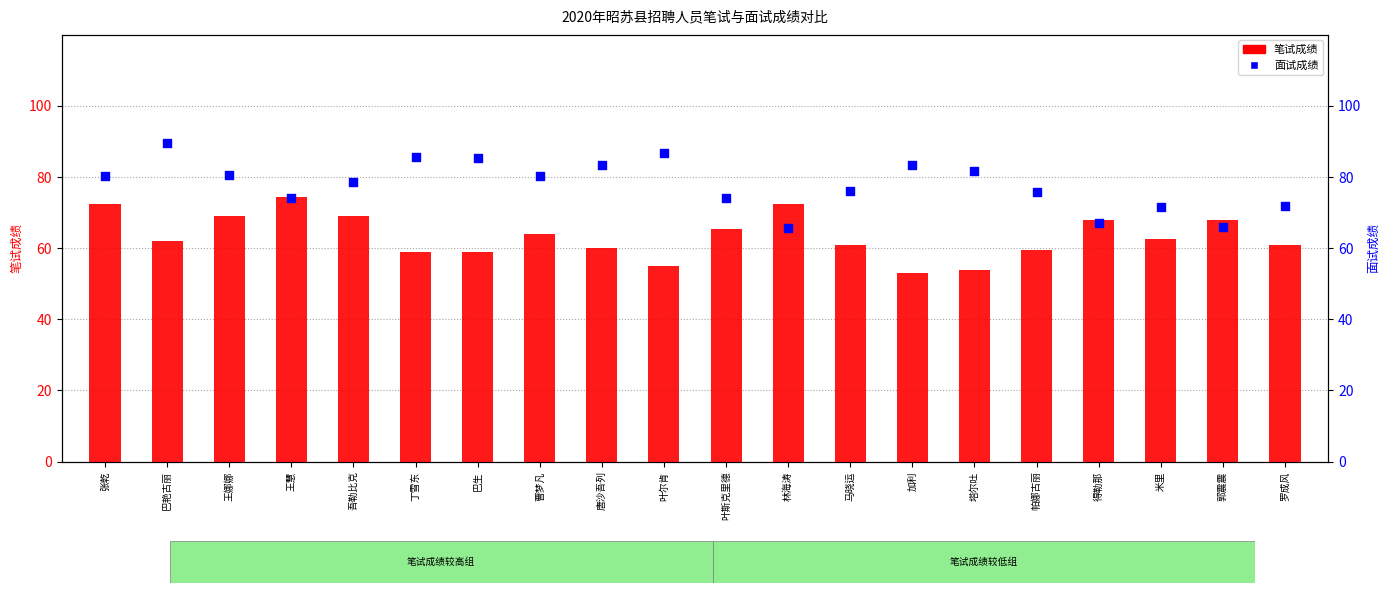

What are all the series names shown in the legend?

笔试成绩, 面试成绩